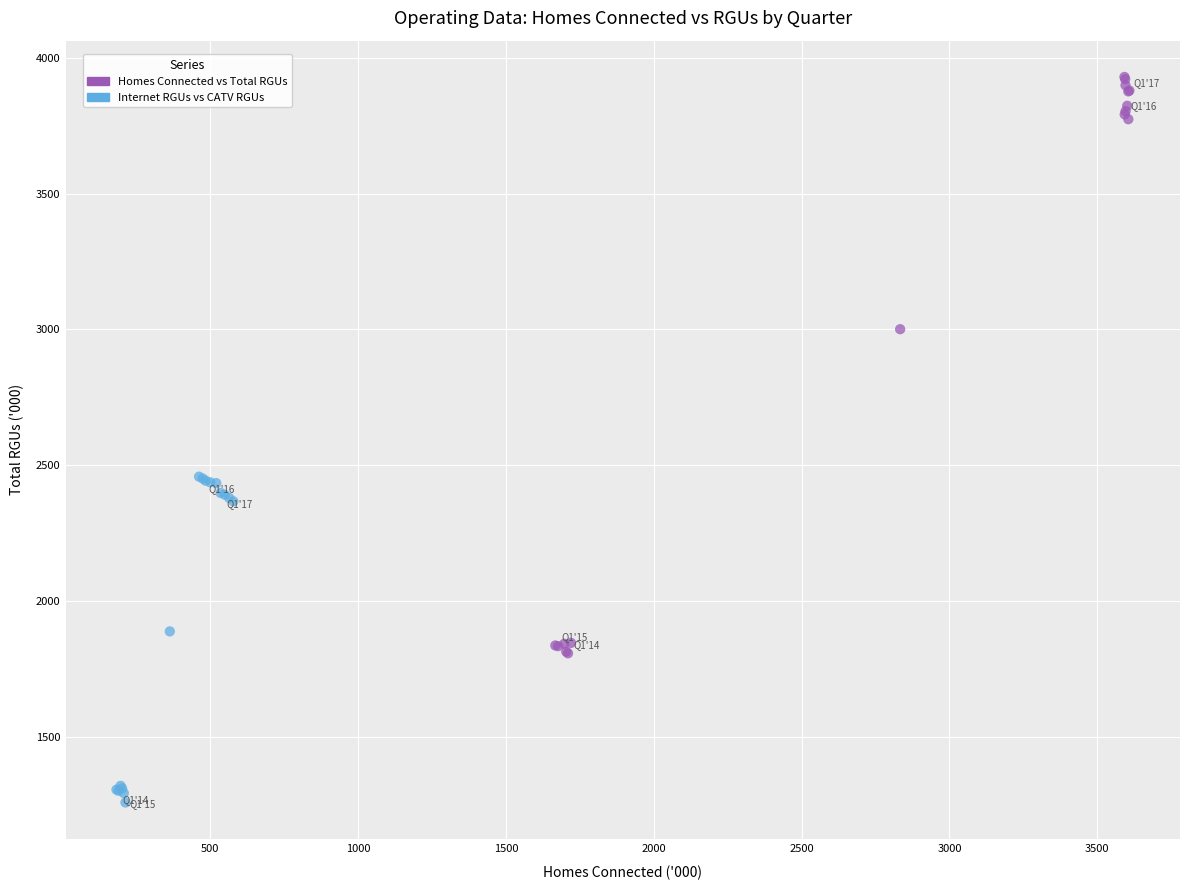

What are all the series names shown in the legend?

Homes Connected vs Total RGUs, Internet RGUs vs CATV RGUs